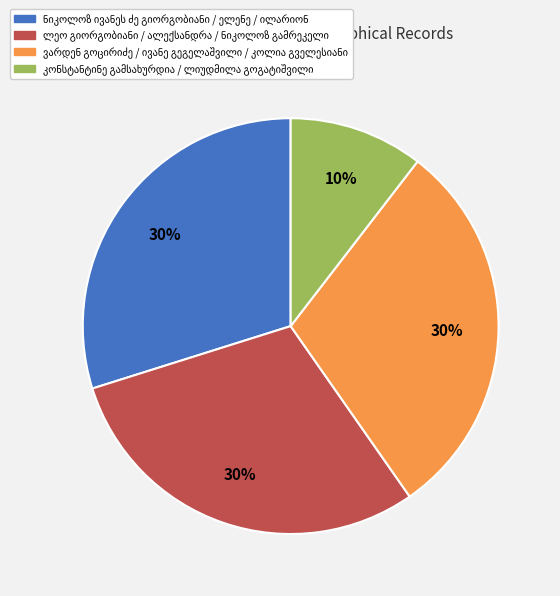

How many slices are in this pie chart?

4